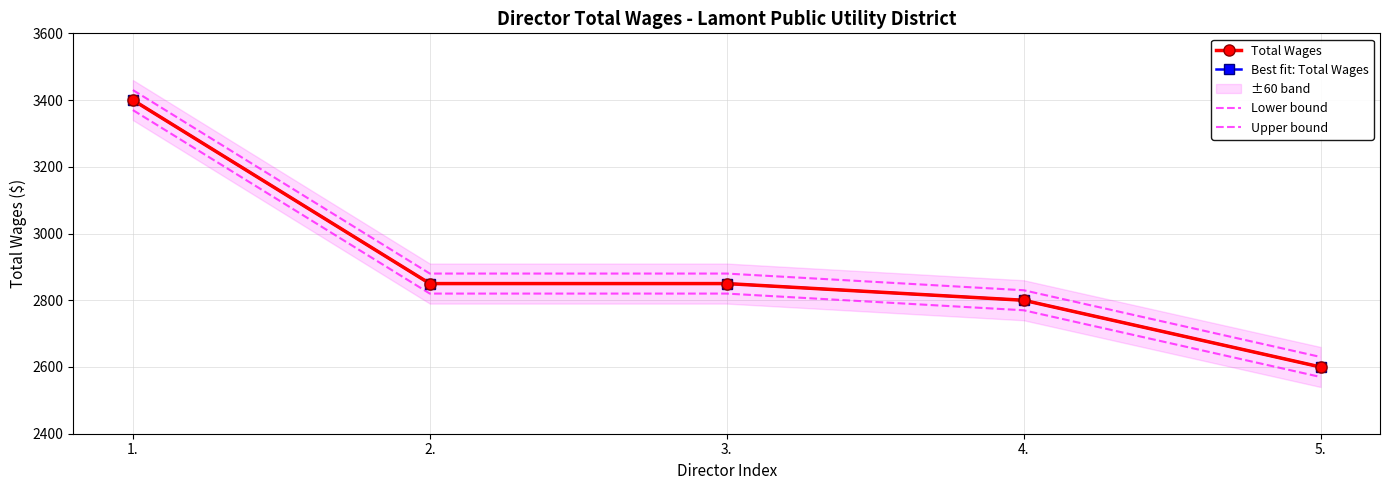

True or false: Lower bound and Total Wages cross at least once.

False